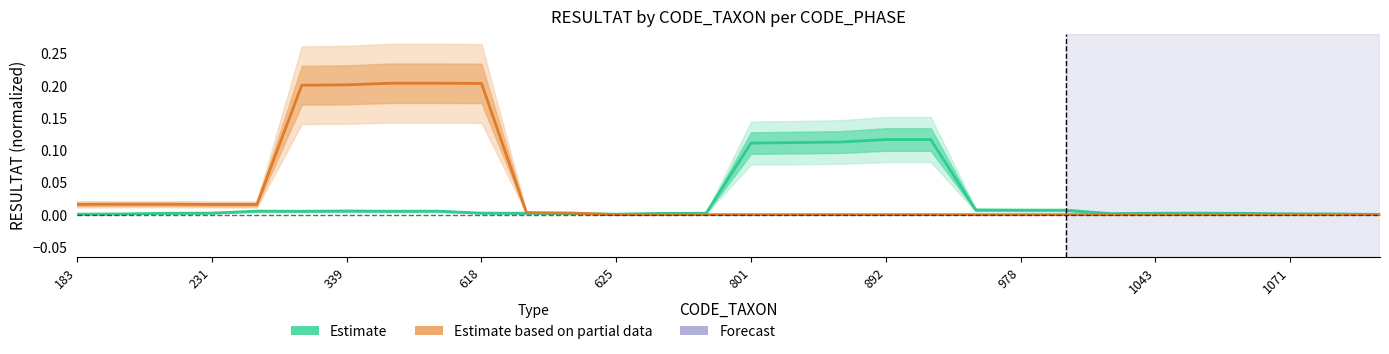

Is the value of Estimate at 1071 greater than the value of Estimate based on partial data at 231?

No